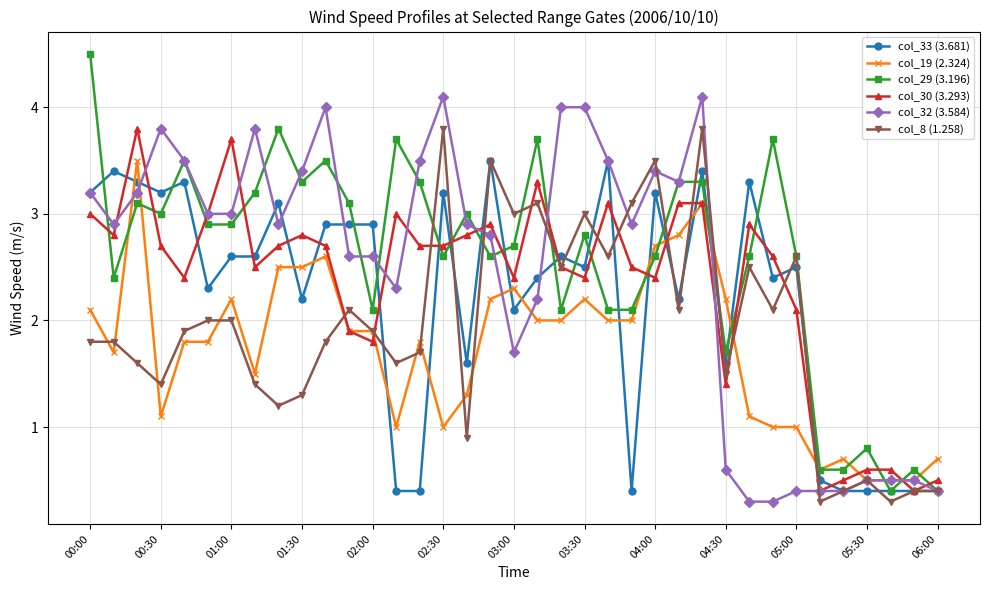

What is the difference between the maximum and second lowest values in the col_19 (2.324) series?

3.0